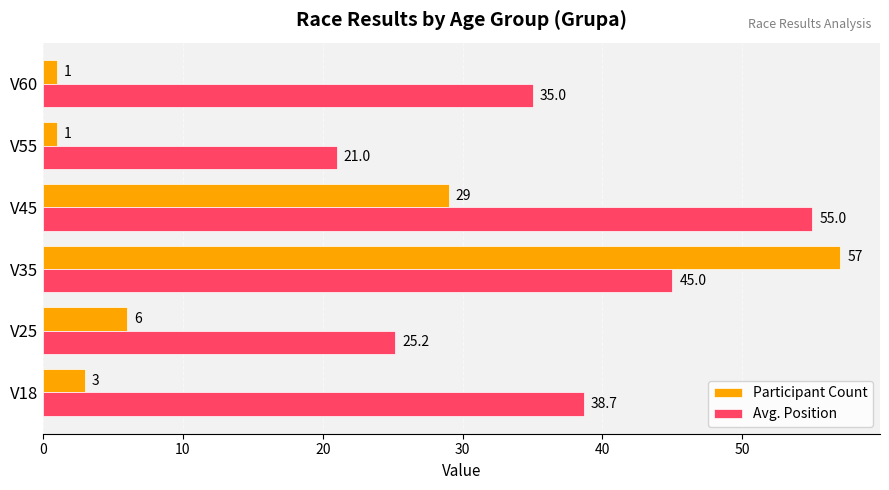

Rank the series by their maximum value, from highest to lowest.

Participant Count, Avg. Position